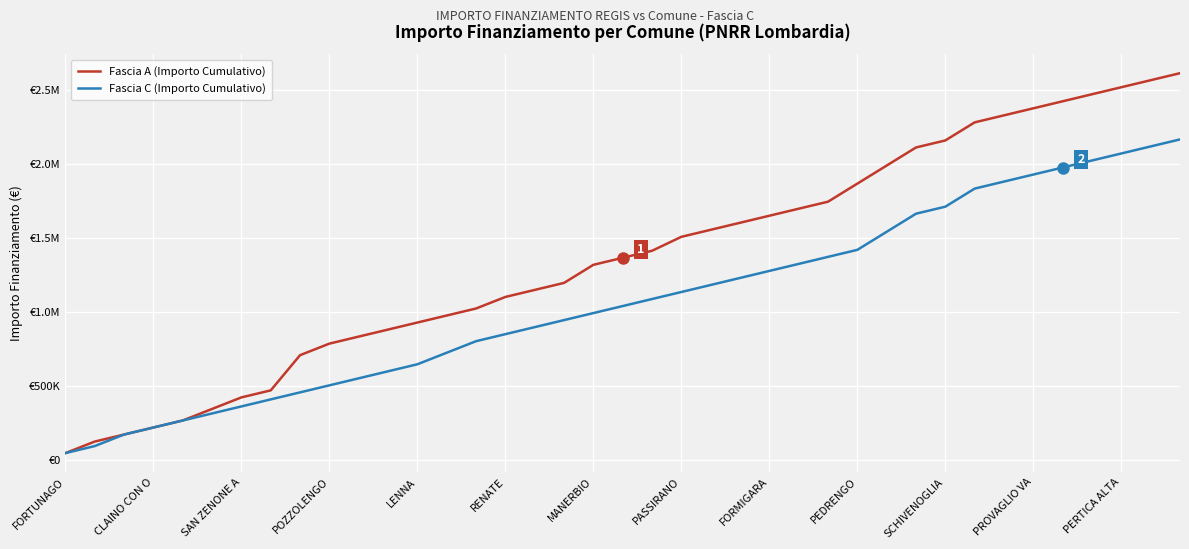

What is the difference between the second highest and minimum values in the Fascia A (Importo Cumulativo) series?

2516973